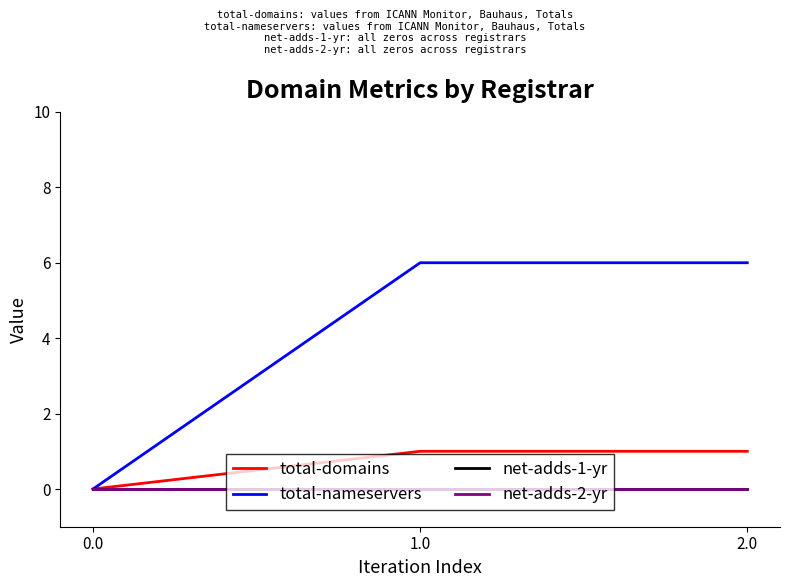

Reading left to right, extract all data points from this chart.

total-domains: 0	1	1
total-nameservers: 0	6	6
net-adds-1-yr: 0	0	0
net-adds-2-yr: 0	0	0